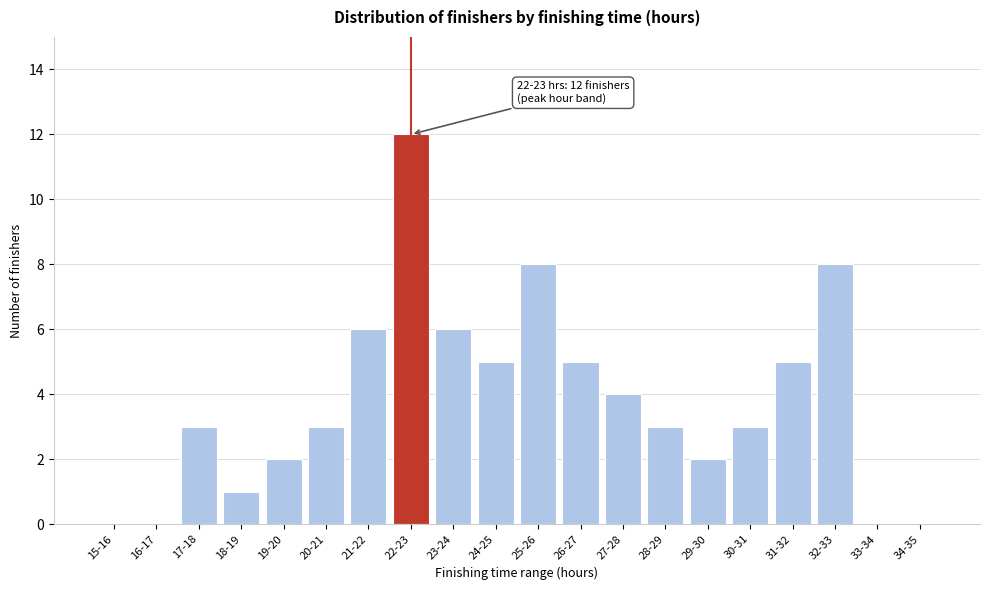

Reading left to right, transcribe all the data shown in this chart.

15-16=0	16-17=0	17-18=3	18-19=1	19-20=2	20-21=3	21-22=6	22-23=12	23-24=6	24-25=5	25-26=8	26-27=5	27-28=4	28-29=3	29-30=2	30-31=3	31-32=5	32-33=8	33-34=0	34-35=0